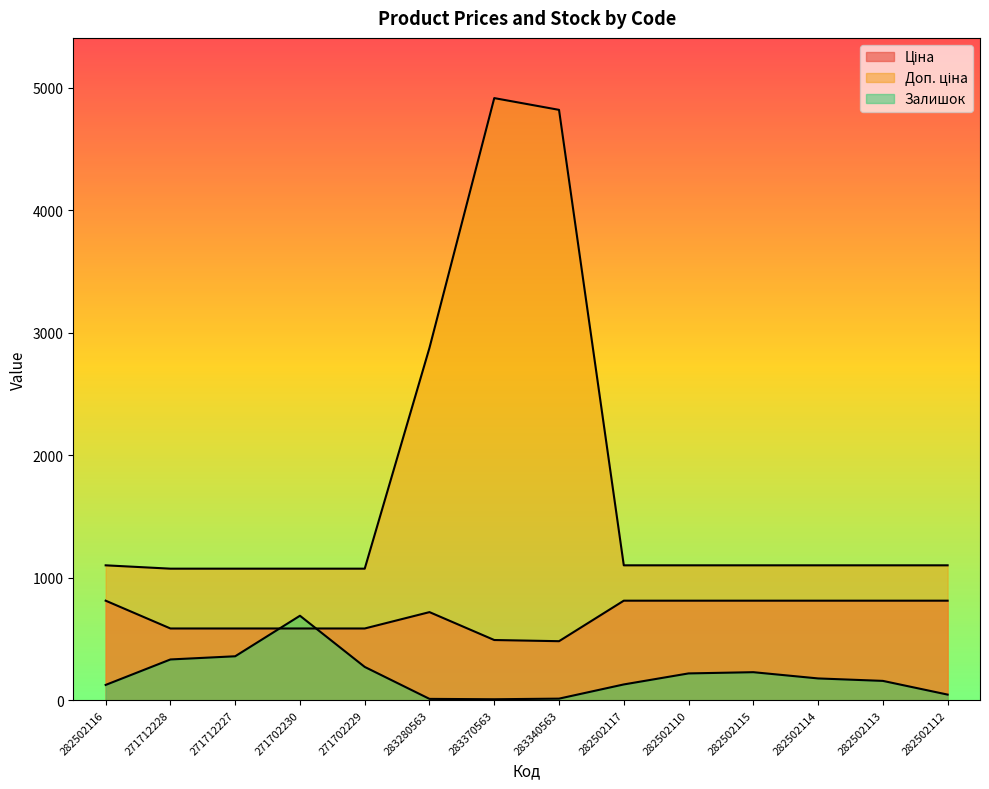

Reading left to right, extract all data points from this chart.

Ціна: 813.0	586.0	586.0	586.0	586.0	719.6	491.7	482.1	813.0	813.0	813.0	813.0	813.0	813.0
Доп. ціна: 1101.8	1074.5	1074.5	1074.5	1074.5	2878.5	4917.4	4821.4	1101.8	1101.8	1101.8	1101.8	1101.8	1101.8
Залишок: 125.0	333.0	359.0	690.0	272.0	11.0	8.0	13.0	129.0	219.0	229.0	178.0	158.0	46.0